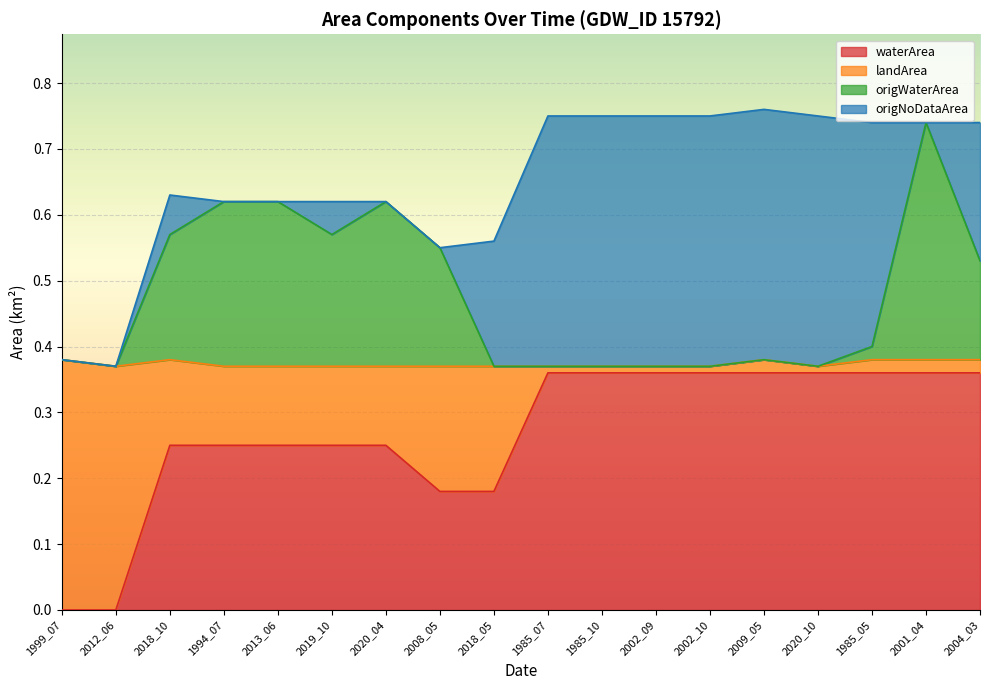

Which category has the lowest value across all series?

1999_07